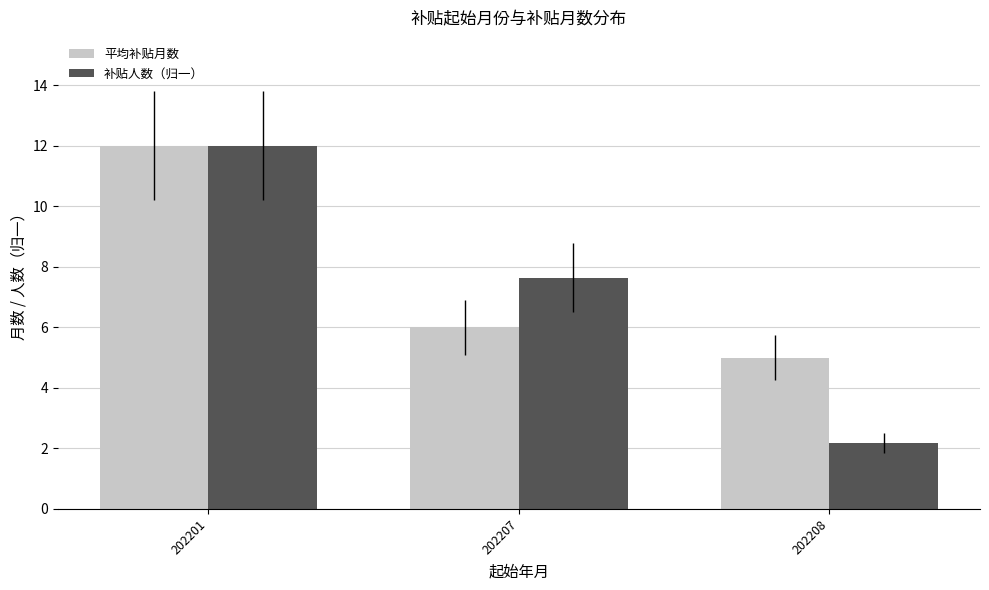

Which series has the largest total across all categories?

平均补贴月数